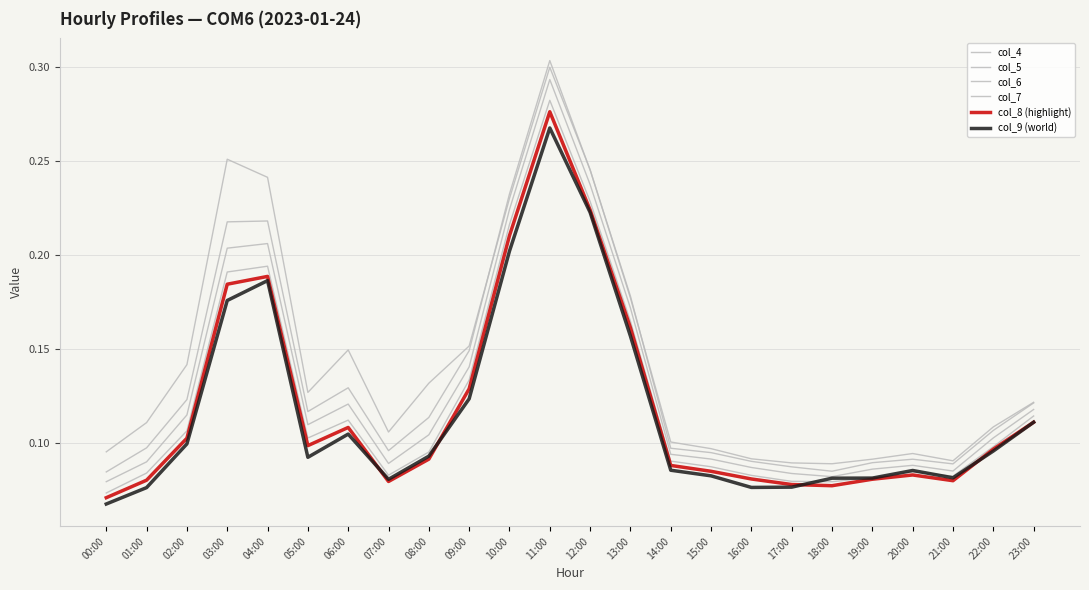

What is the sum of the col_4 values at 01:00 and 16:00?

0.2